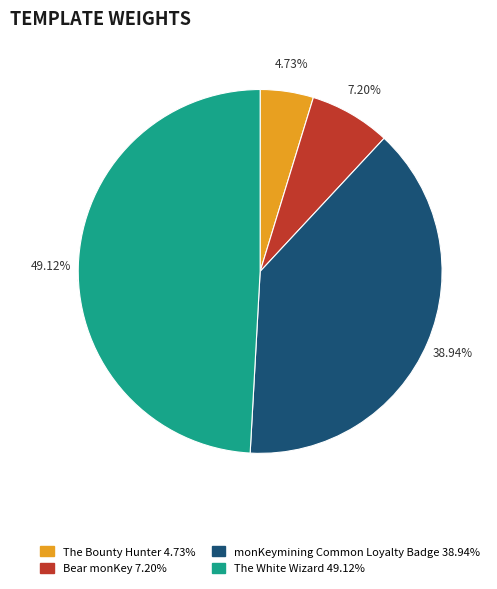

Between The Bounty Hunter and Bear monKey, which is larger?

Bear monKey